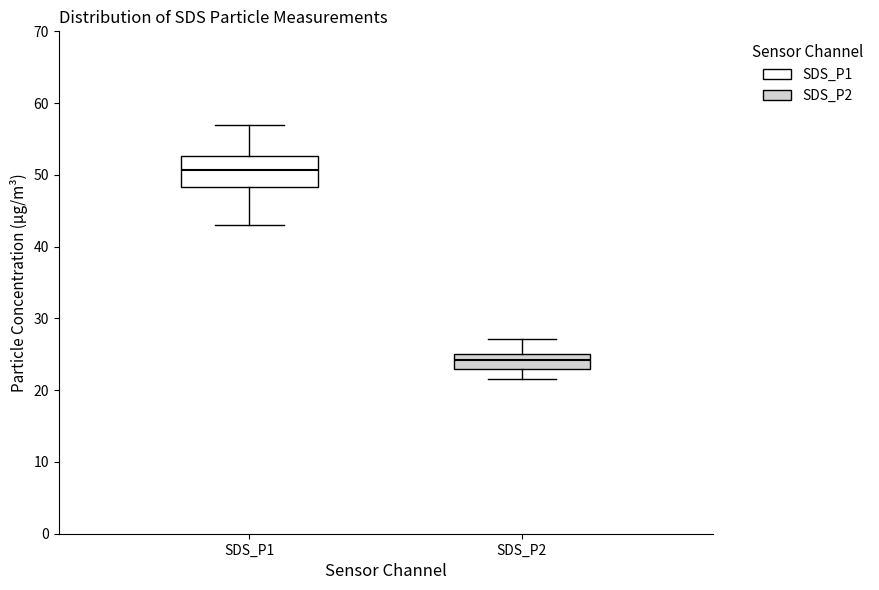

Which box's median line is the highest?

SDS_P1